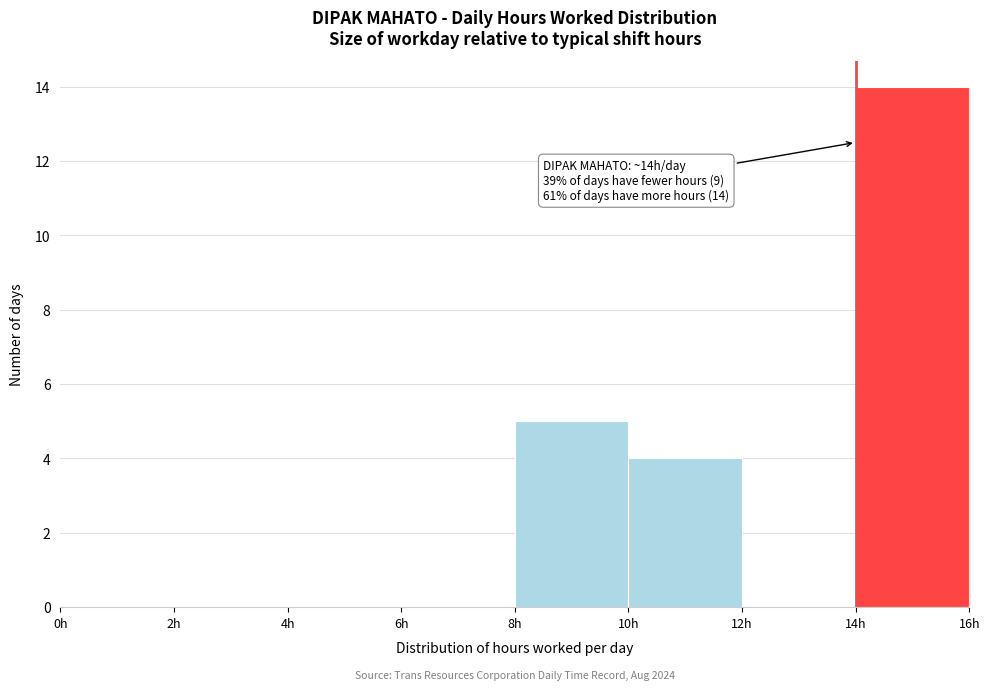

Which range on the x-axis has the tallest bar?

14 to 16